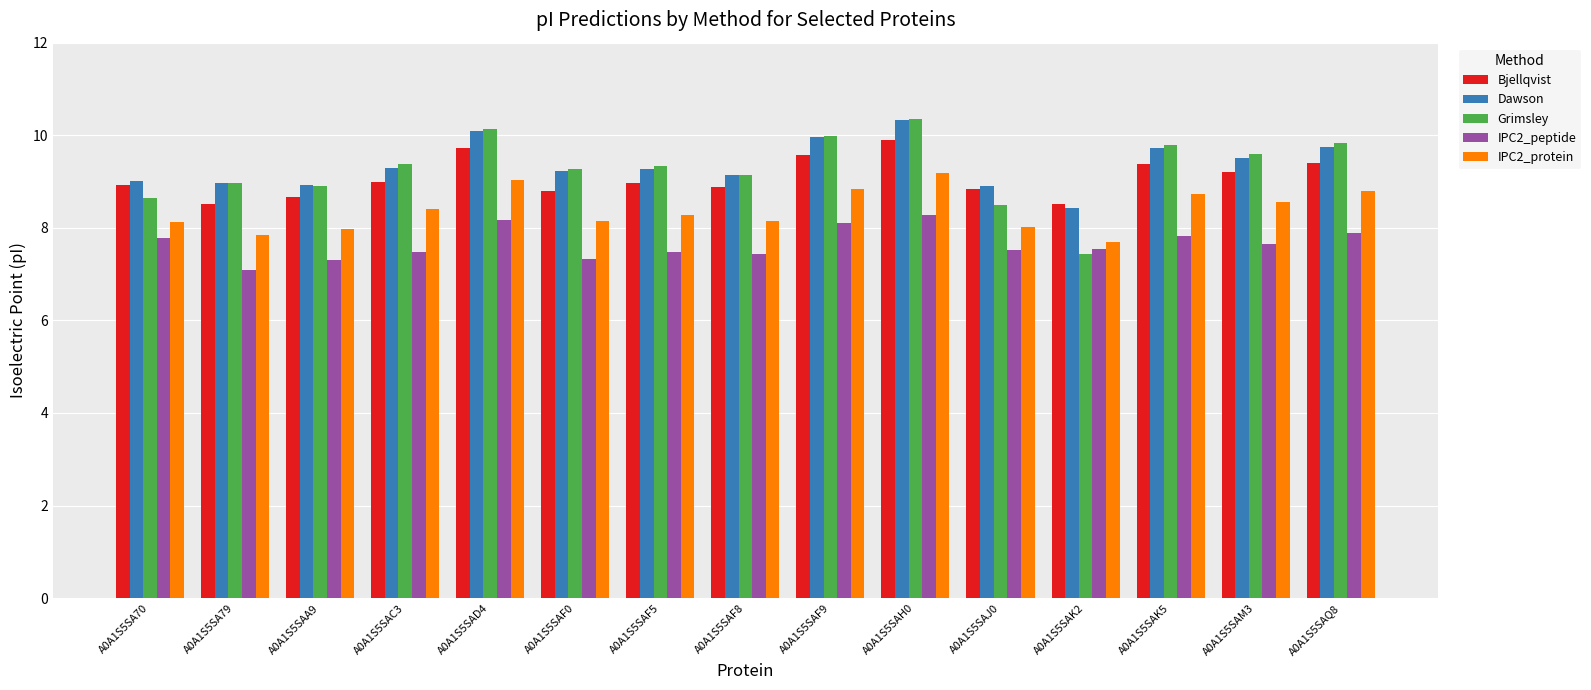

Is the value of Grimsley at A0A1S5SA70 greater than the value of IPC2_protein at A0A1S5SAF8?

Yes